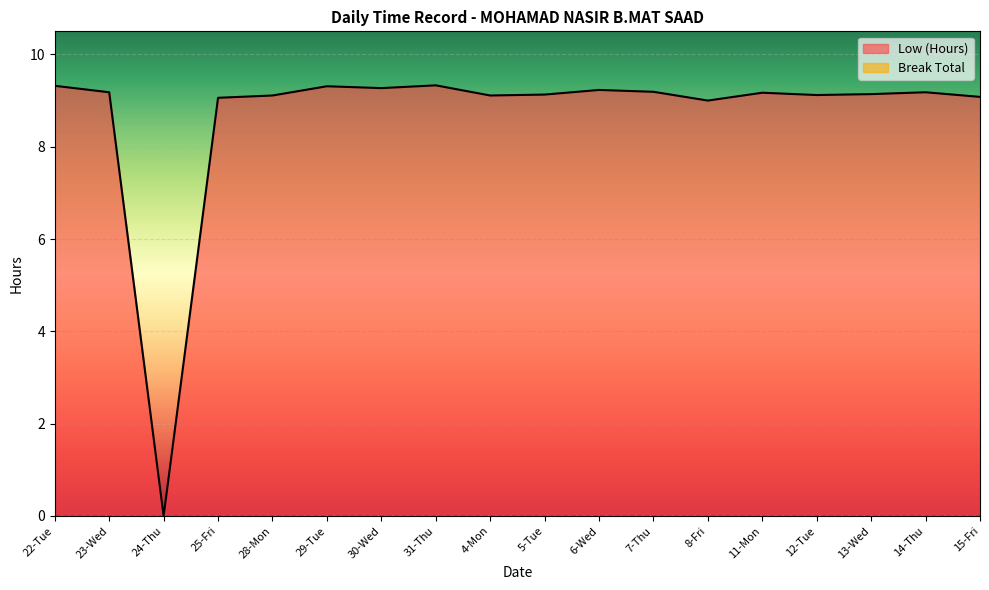

Which has a higher value, 4-Mon or 31-Thu?

31-Thu